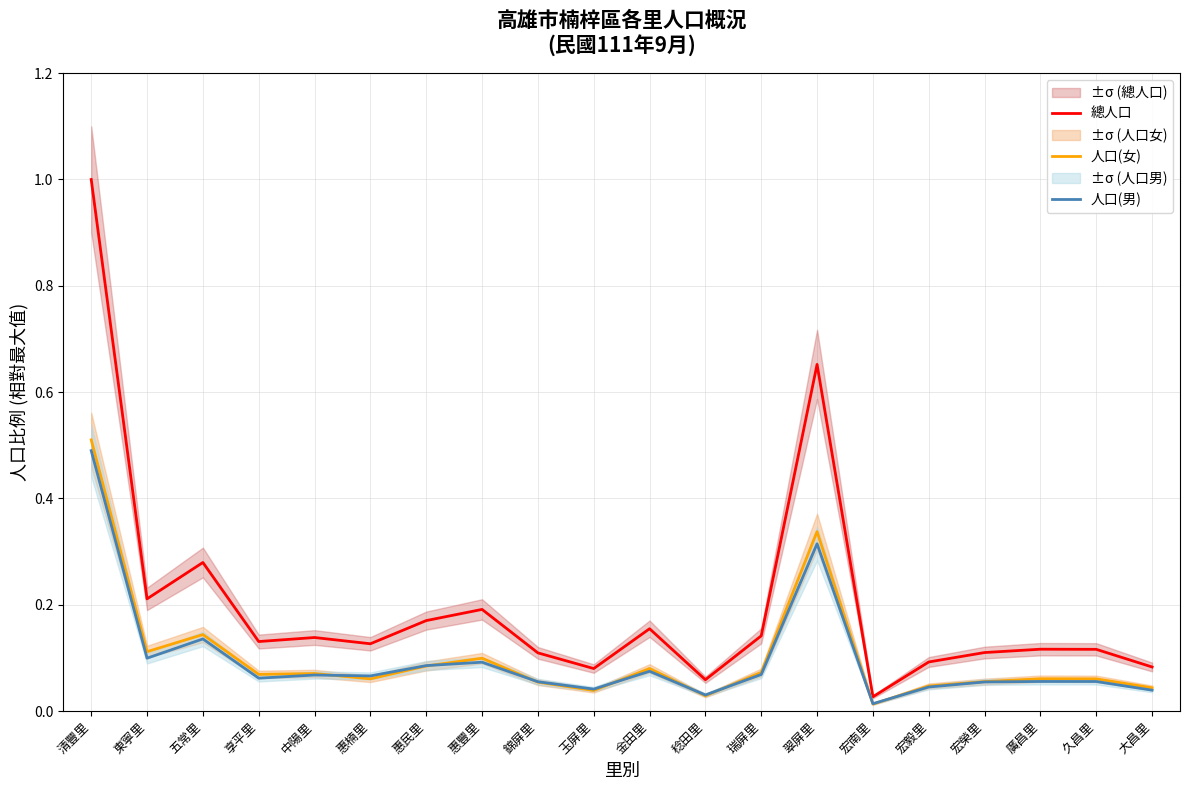

What is the sum of all 人口(男) values?

1.9